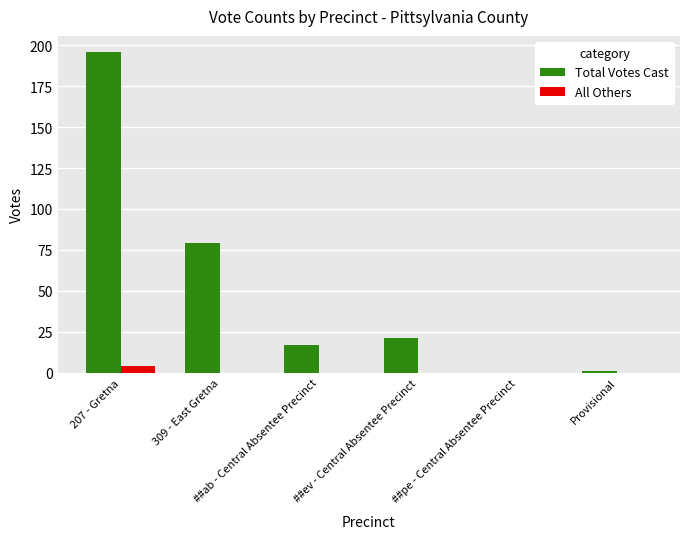

Which series has the largest total across all categories?

Total Votes Cast